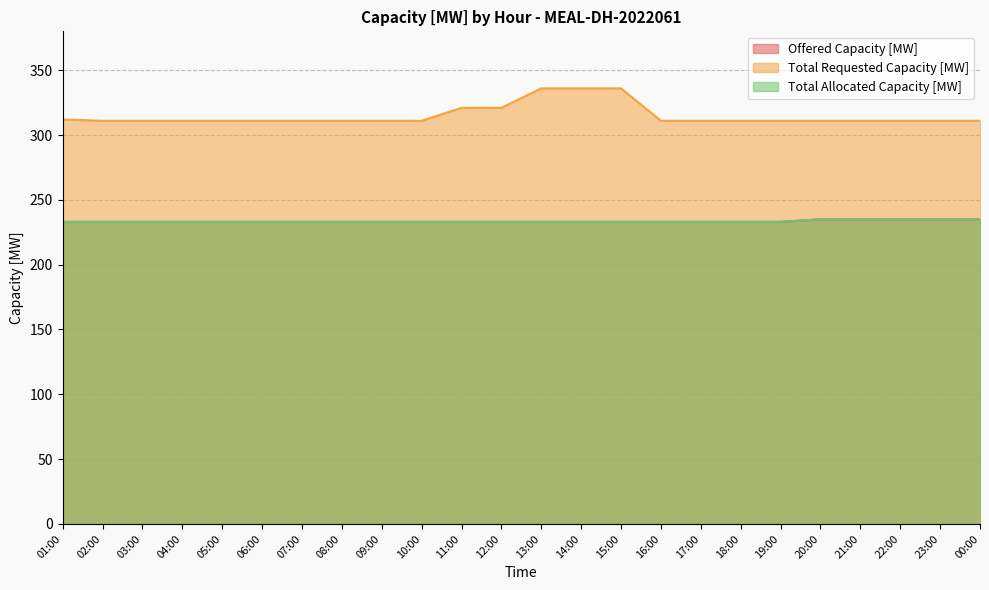

Where is Offered Capacity [MW] nearest to the value 234?

01:00